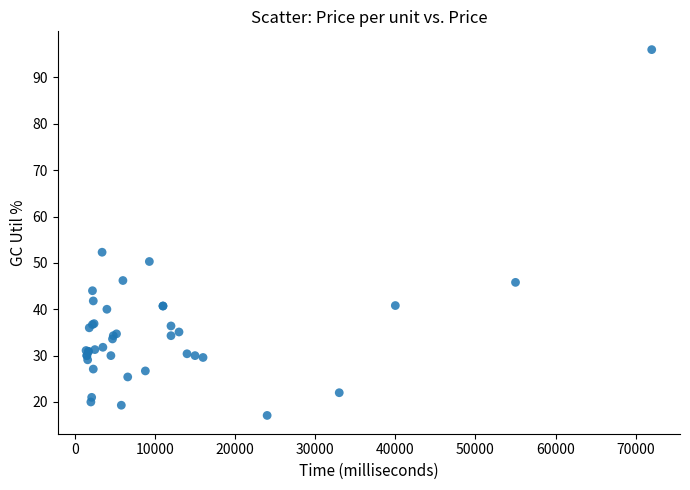

What Y value in the scatter plot is closest to 56?

52.3